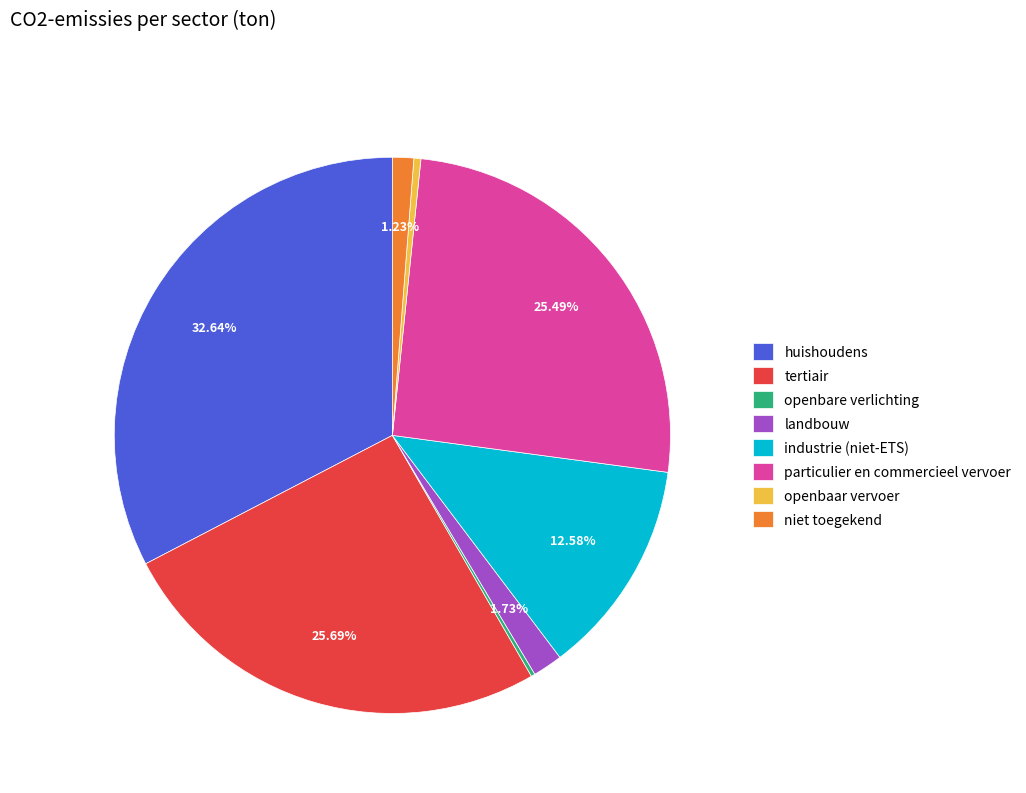

Which slice is the largest?

huishoudens